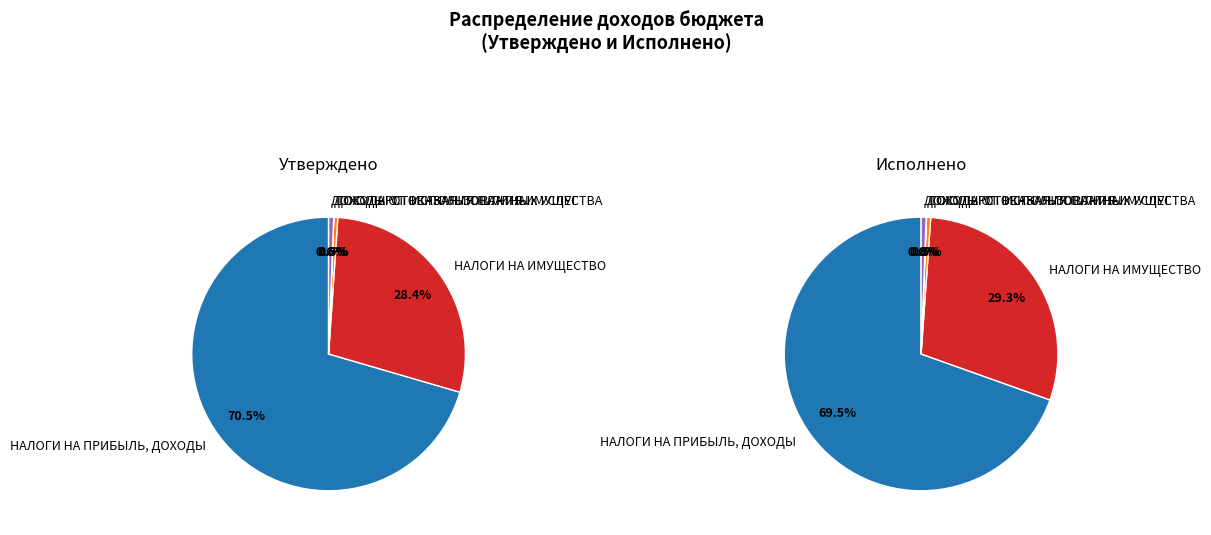

To the nearest percent, what percentage of the pie is НАЛОГИ НА ИМУЩЕСТВО?

29%